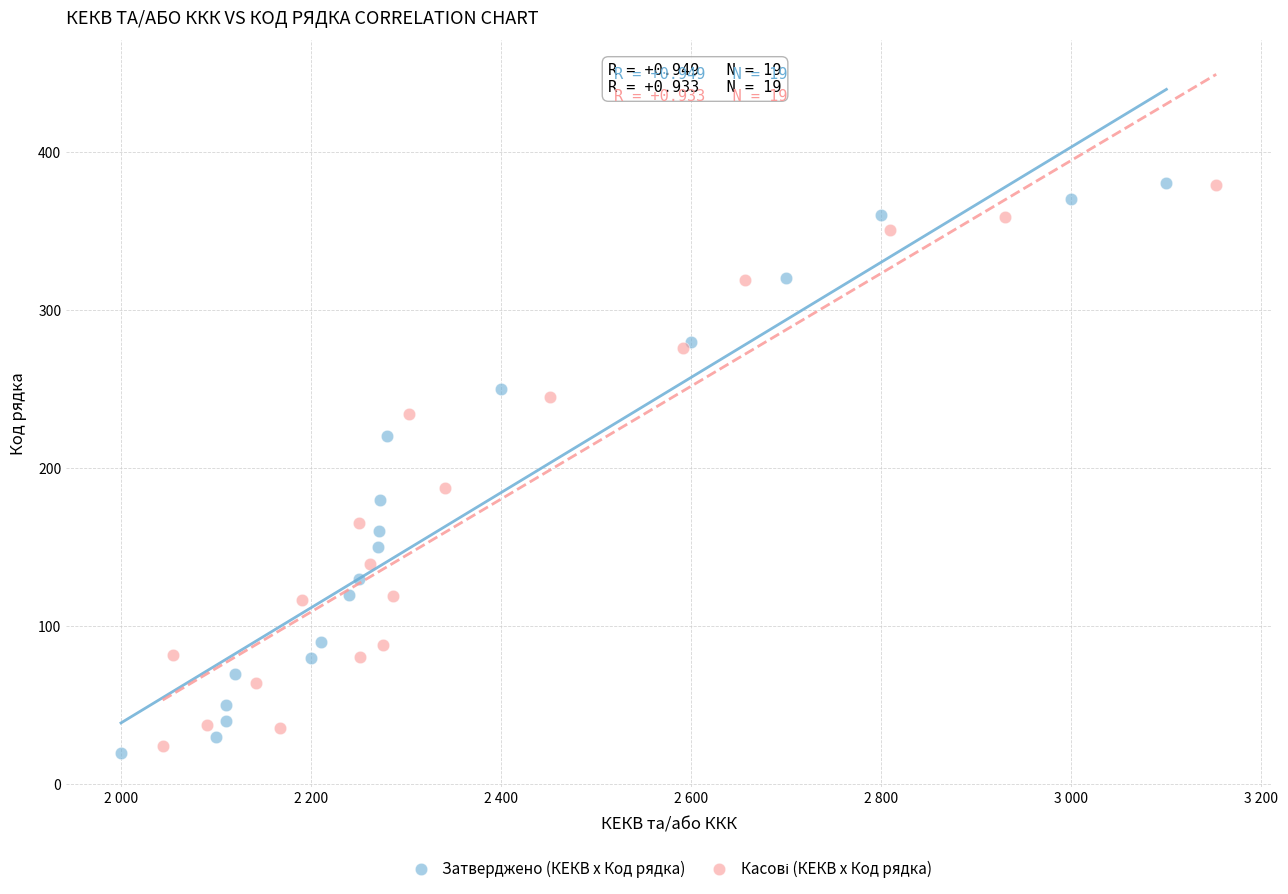

Which series has the largest Y range (max minus min)?

Затверджено (КЕКВ x Код рядка)